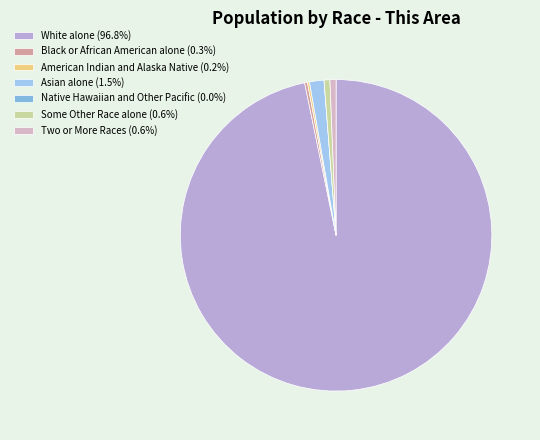

Count the number of slices in the pie.

7